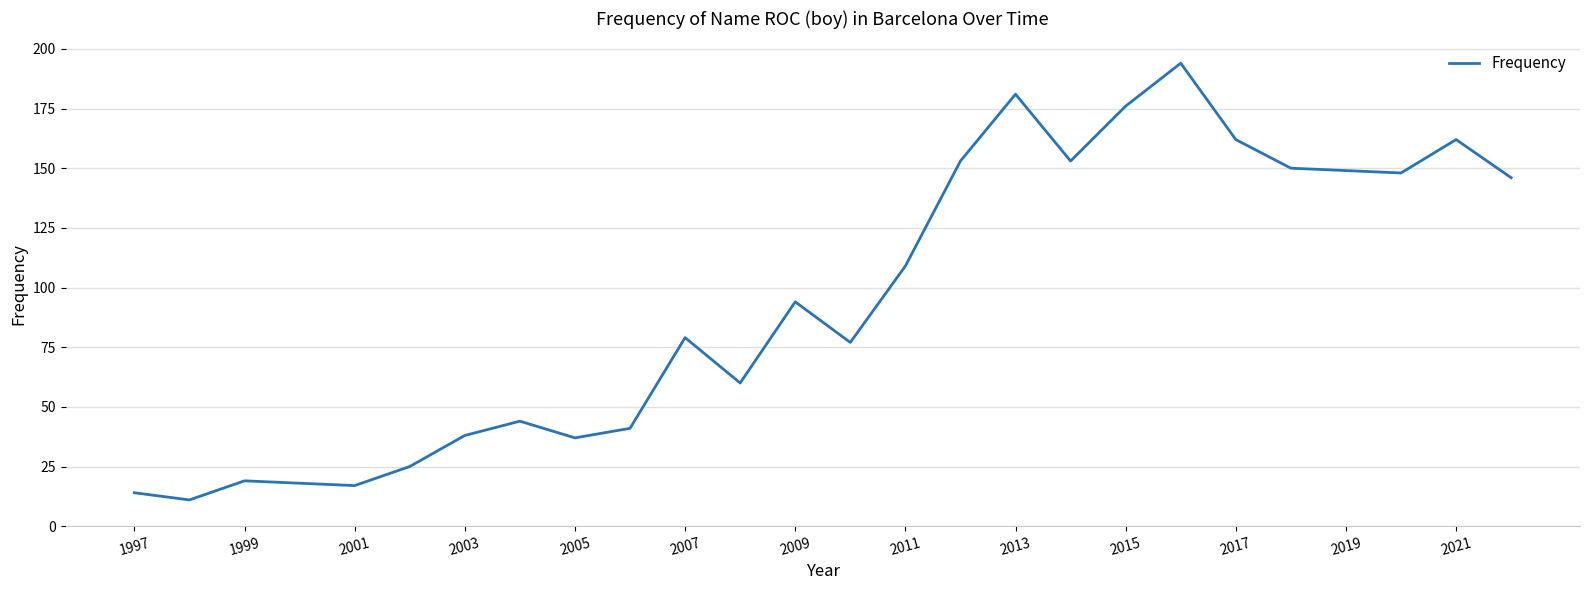

What is the greatest value displayed?

194